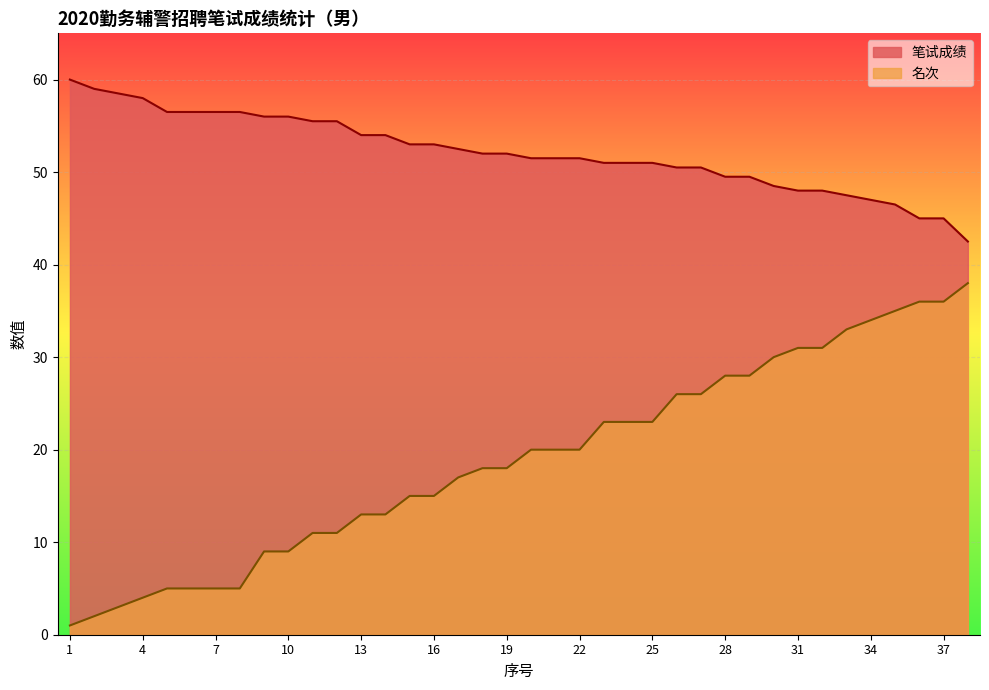

True or false: 笔试成绩 and 名次 intersect in this chart.

False